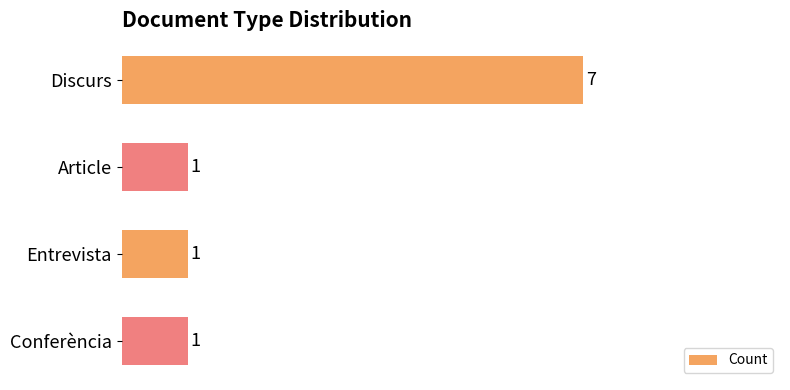

Reading bottom to top, extract all data points from this chart.

Conferència=1	Entrevista=1	Article=1	Discurs=7